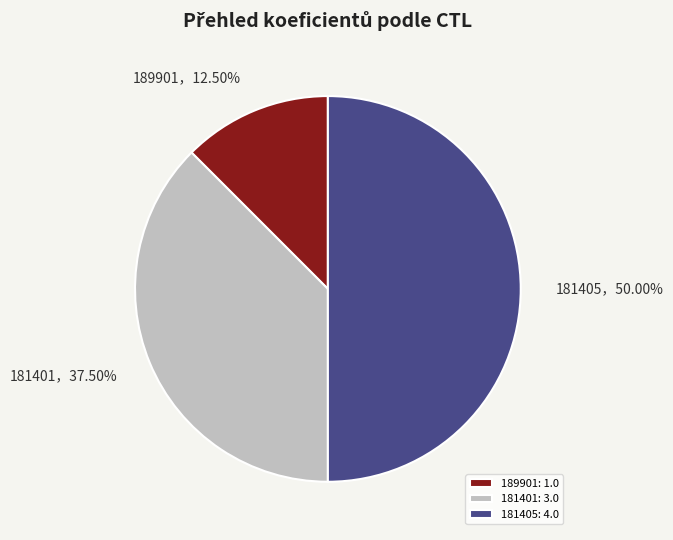

What percentage is NOT represented by 189901?

87.5%